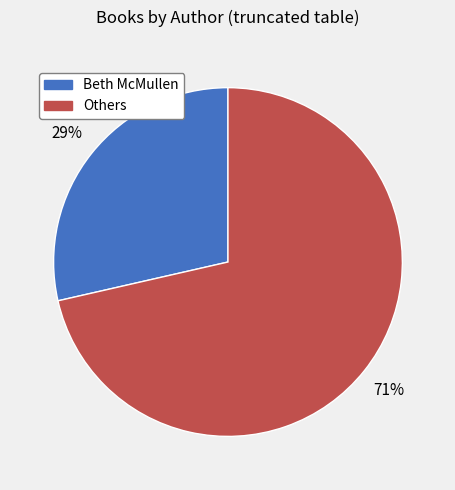

To the nearest percent, what is the average slice percentage?

50%